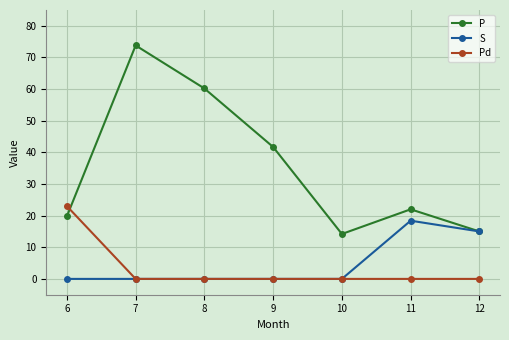

True or false: P has more than 1 interior local peaks.

True